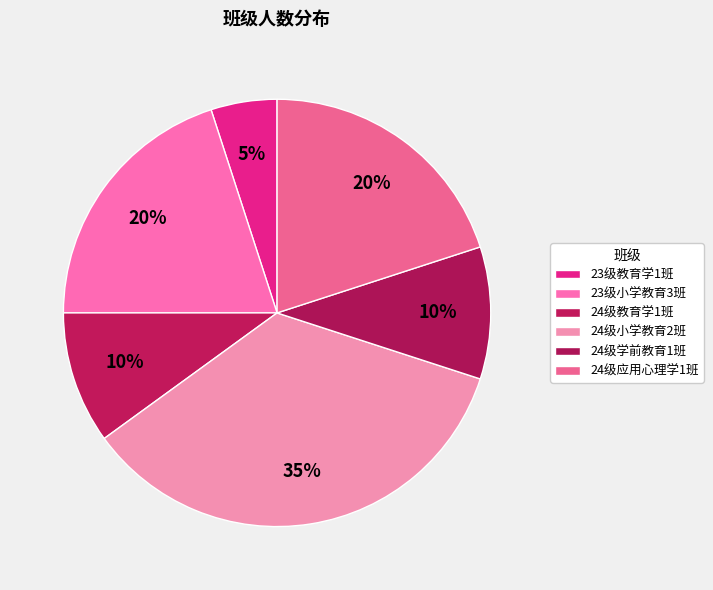

How many segments does this pie chart have?

6